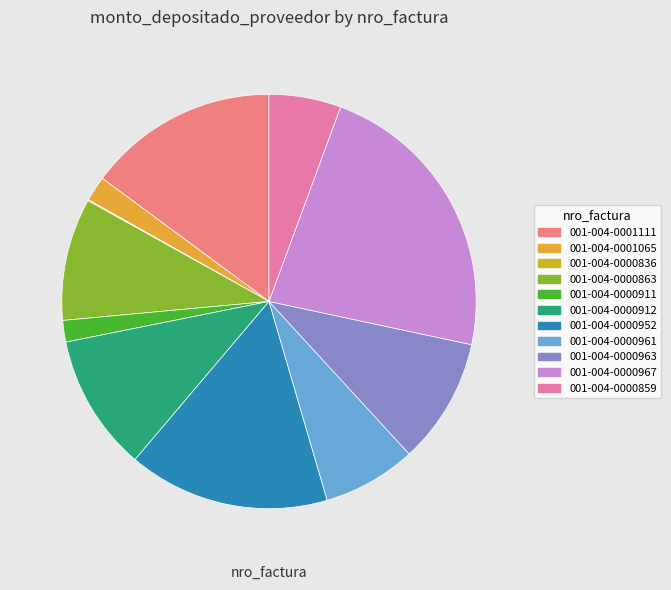

Combined, do 001-004-0000911 and 001-004-0000859 account for over 50%?

No